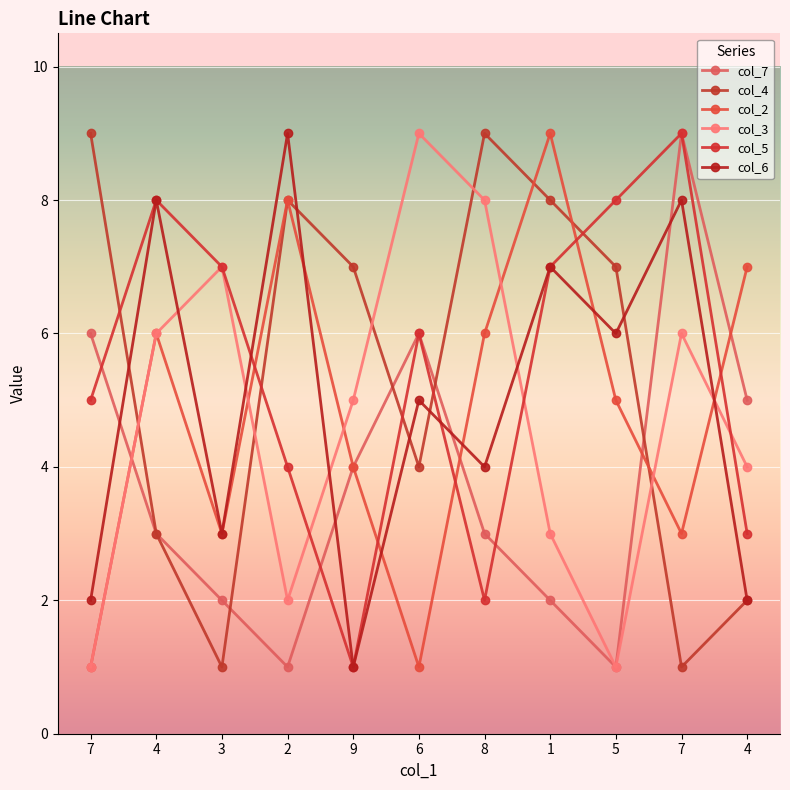

Which has a higher value, 1 or 5?

1